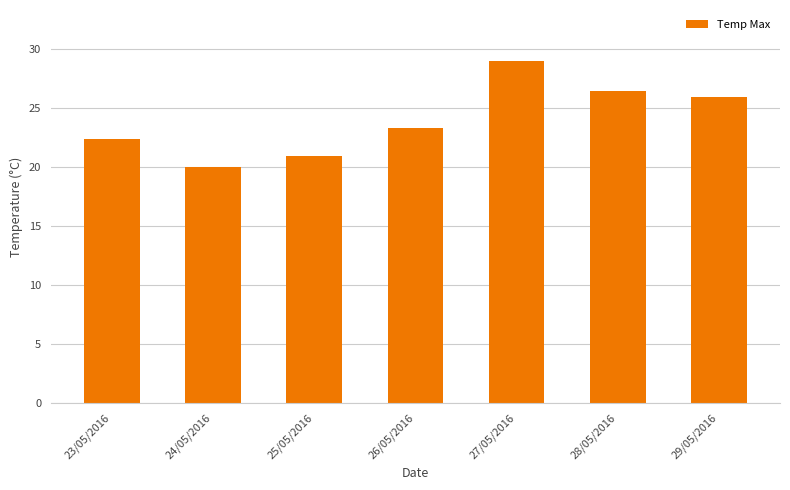

What is the average value?

24.0